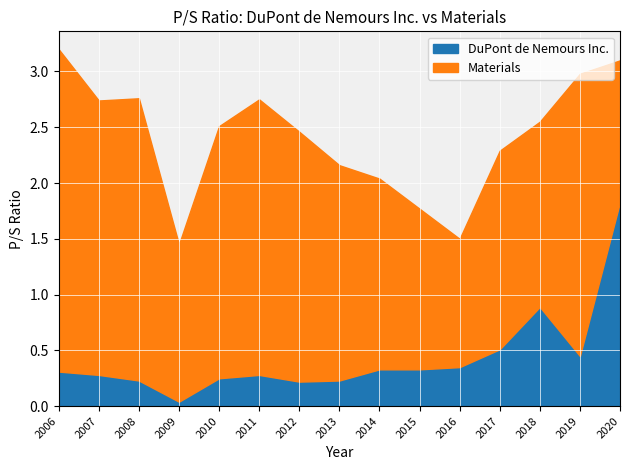

At which label does DuPont de Nemours Inc. reach its minimum?

2009